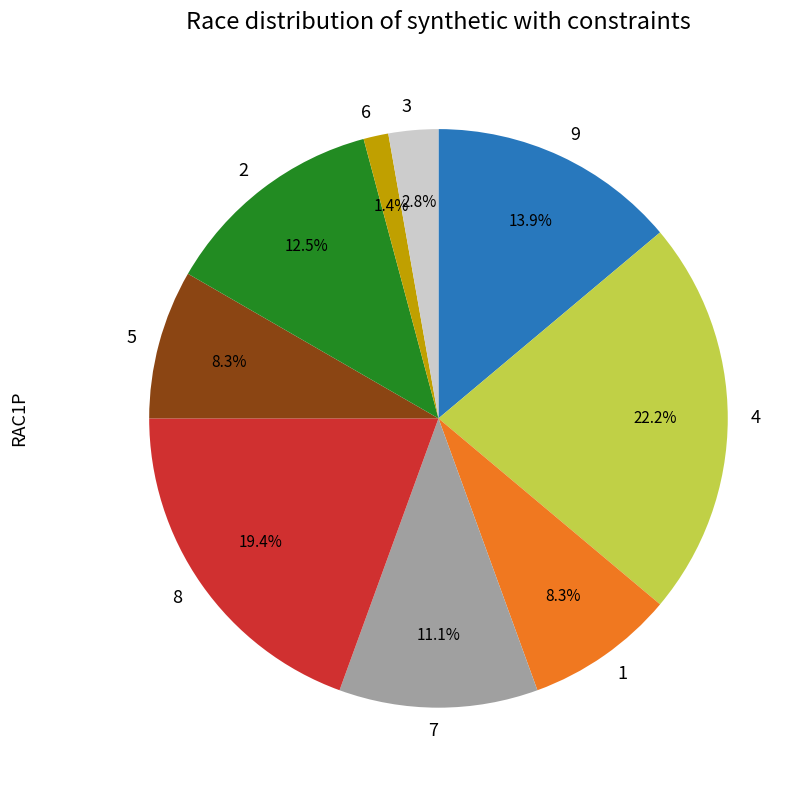

Which slice is the smallest?

6